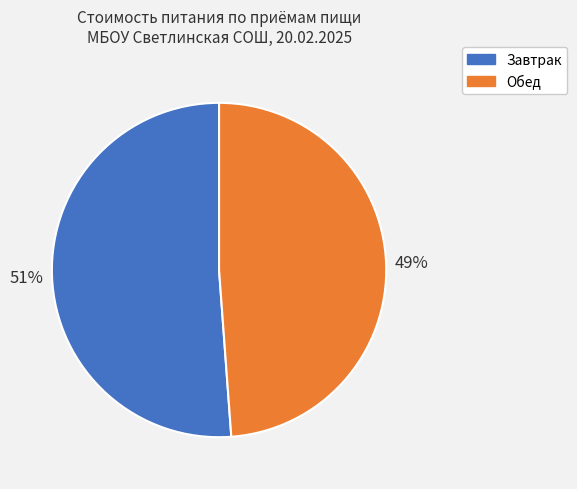

Approximately how many times larger is the value at Завтрак compared to Обед?

1.0